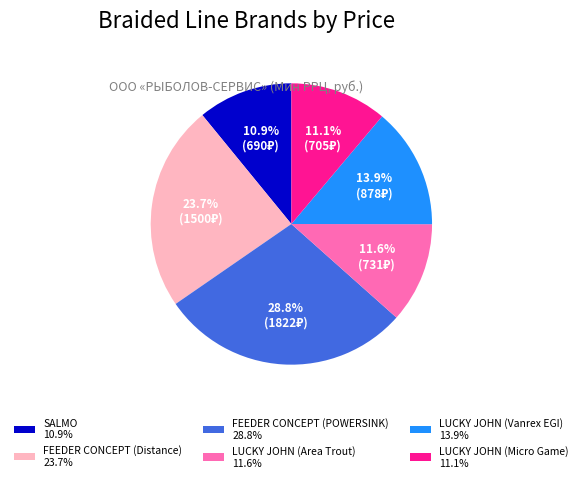

Which category has the biggest portion of the pie?

FEEDER CONCEPT (POWERSINK)